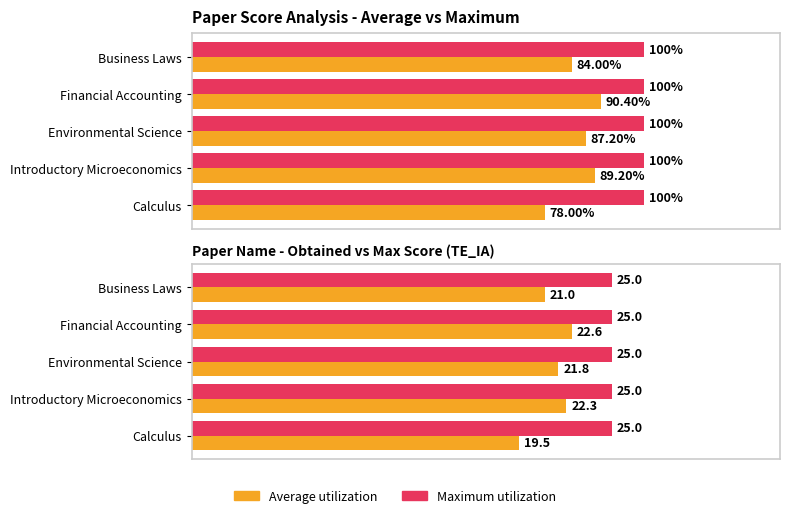

Is it true that Average utilization equals 21.0 at Business Laws?

True